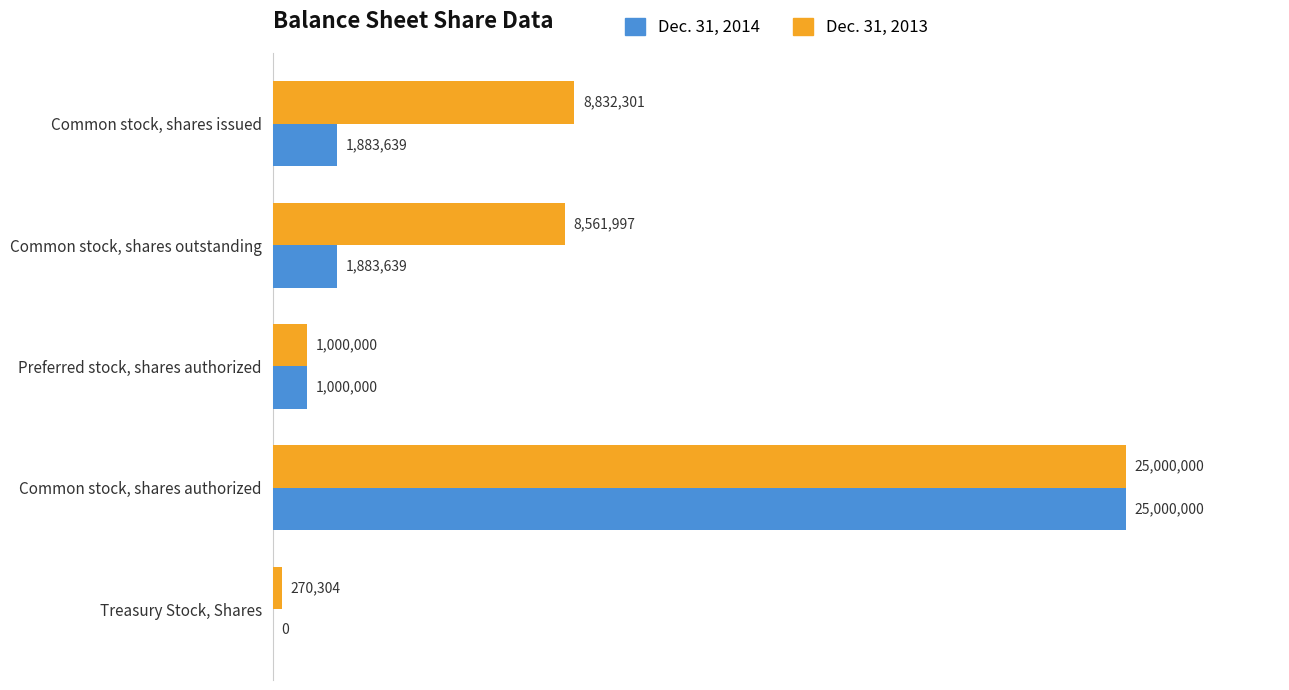

What are all the series names shown in the legend?

Dec. 31, 2014, Dec. 31, 2013